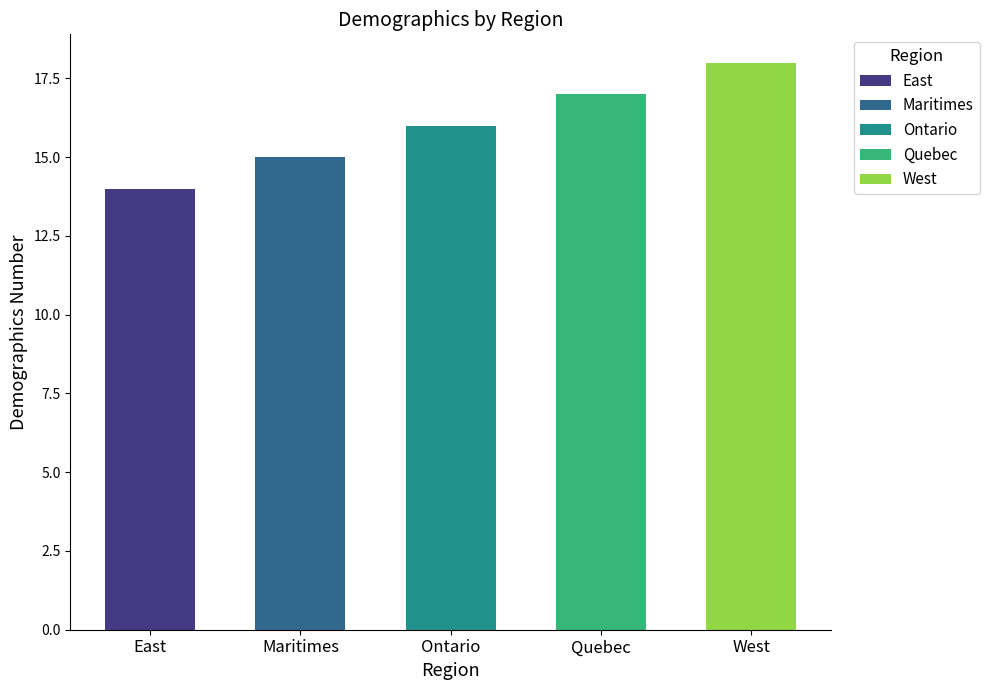

How many values are below 16?

2